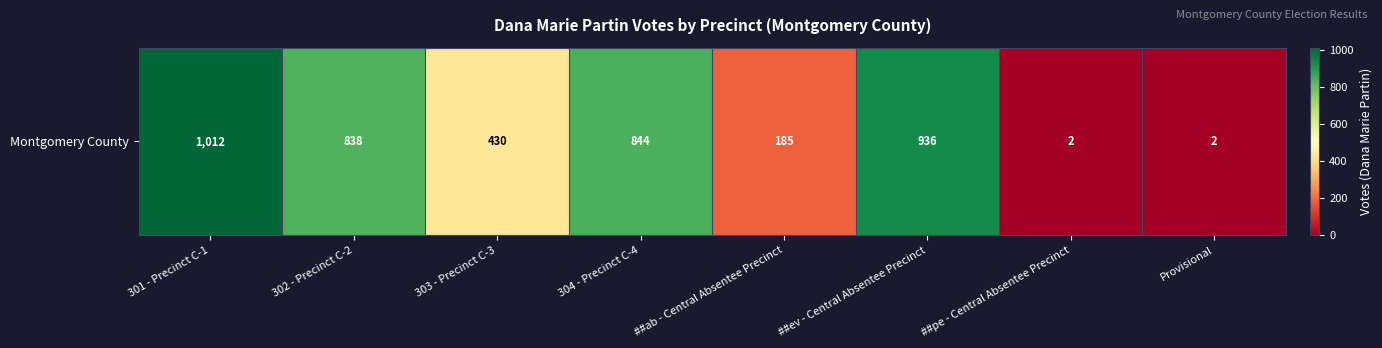

Reading left to right, list all the values displayed in this chart.

301 - Precinct C-1=1012	302 - Precinct C-2=838	303 - Precinct C-3=430	304 - Precinct C-4=844	##ab - Central Absentee Precinct=185	##ev - Central Absentee Precinct=936	##pe - Central Absentee Precinct=2	Provisional=2